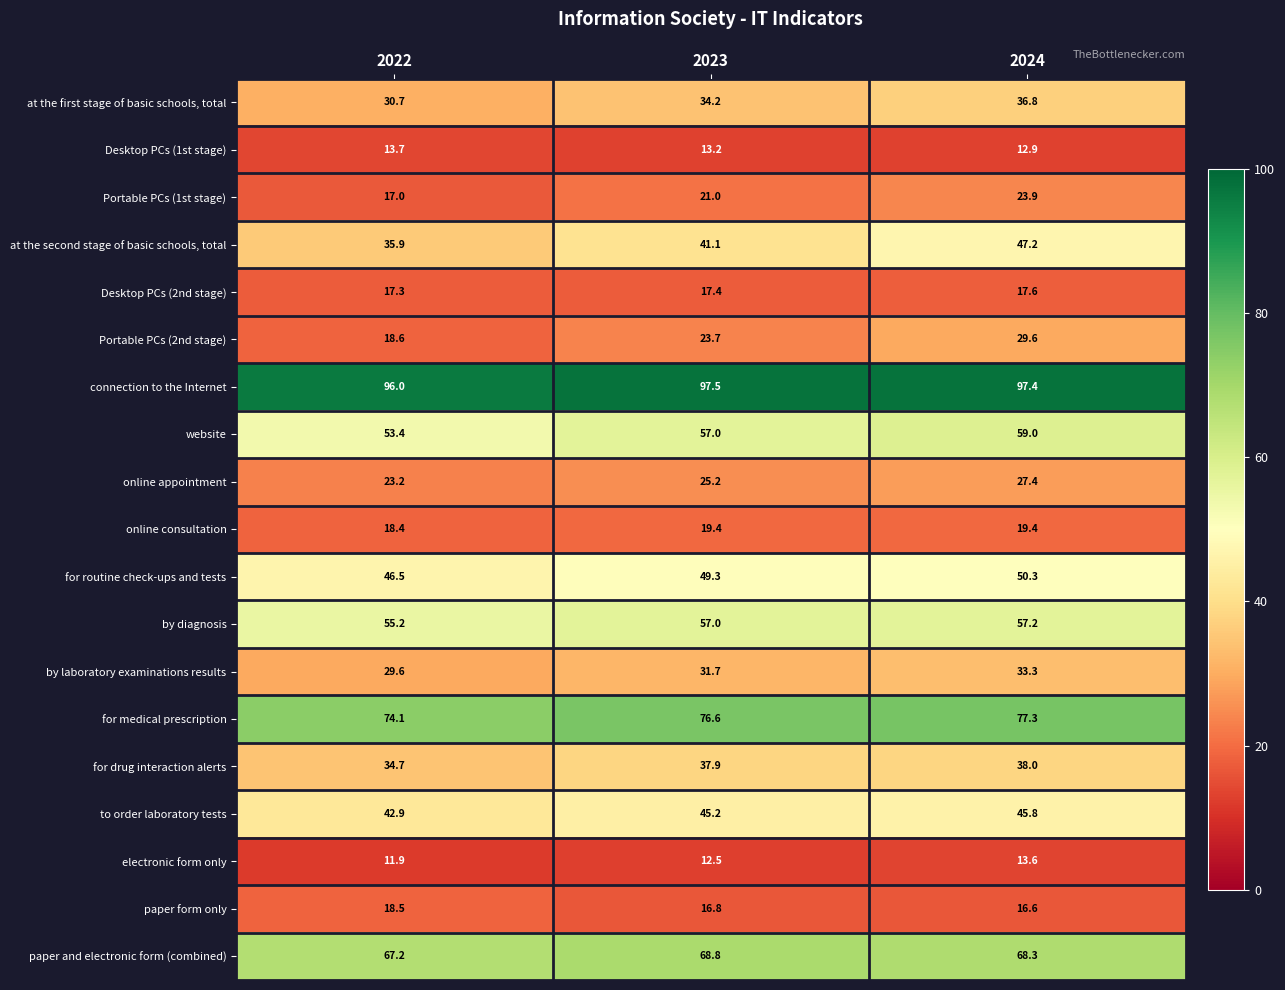

At which category does the chart reach its minimum across all series?

2022